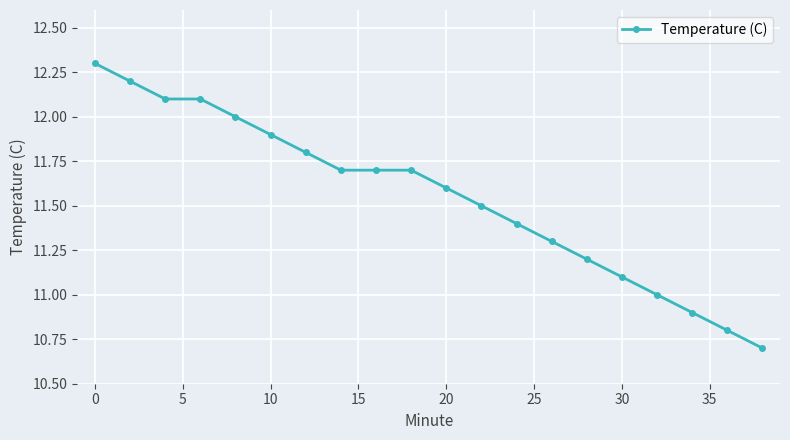

How many lines are shown in the chart?

1